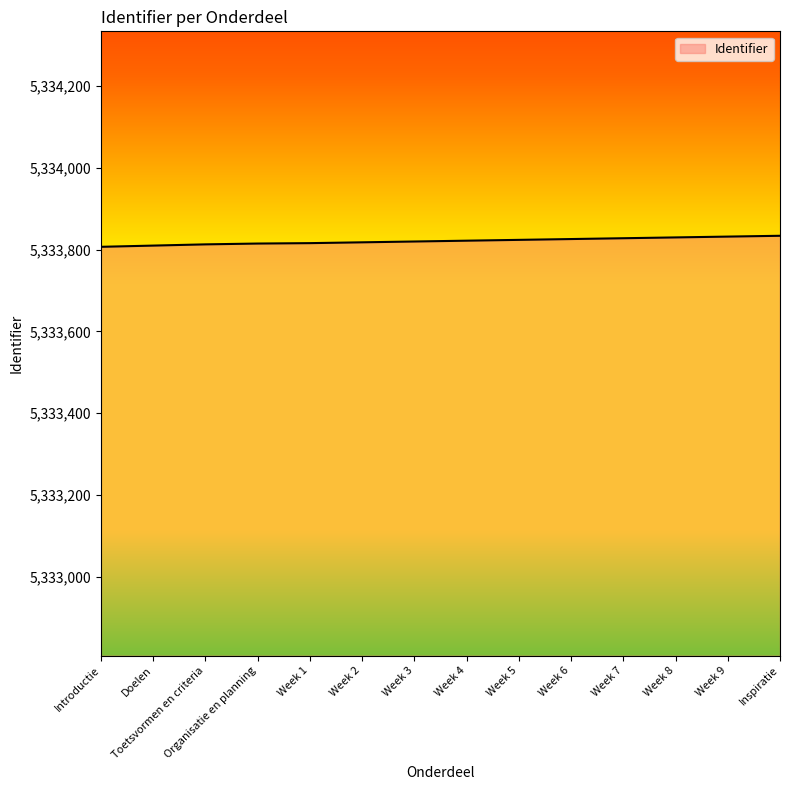

True or false: the data shows 5333810 at Doelen.

True